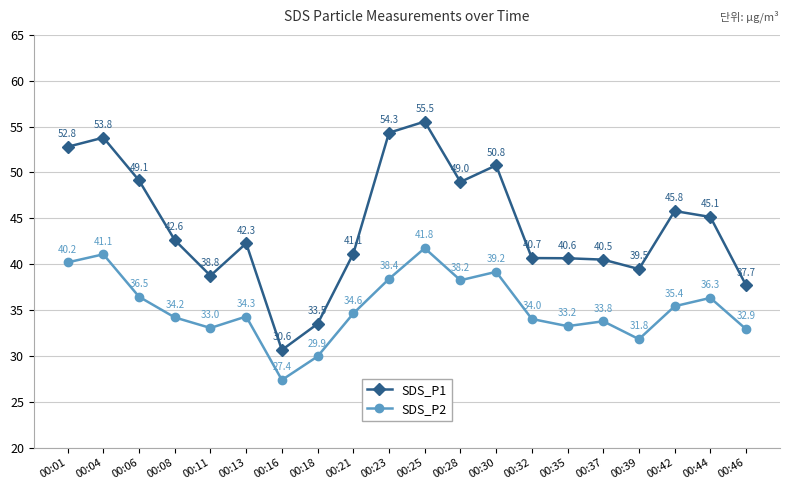

How many lines are shown in the chart?

2